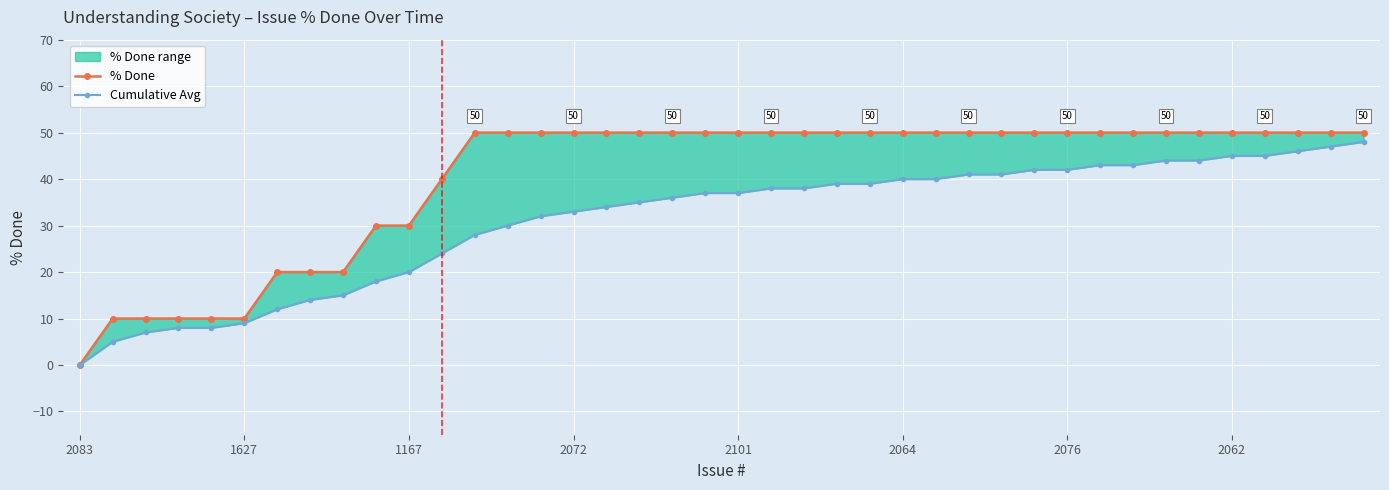

True or false: Cumulative Avg has a value of 29 at 33.

False